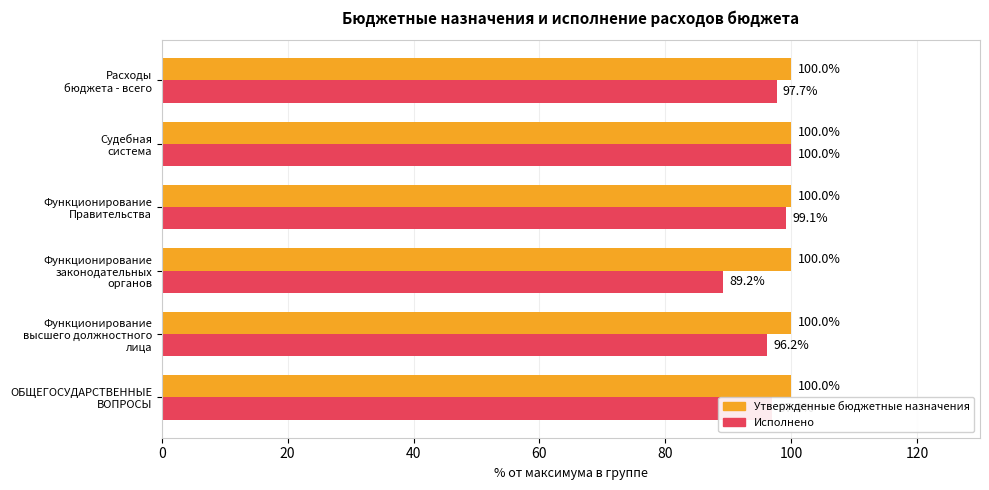

List the series in order of their overall mean, highest first.

Утвержденные бюджетные назначения, Исполнено